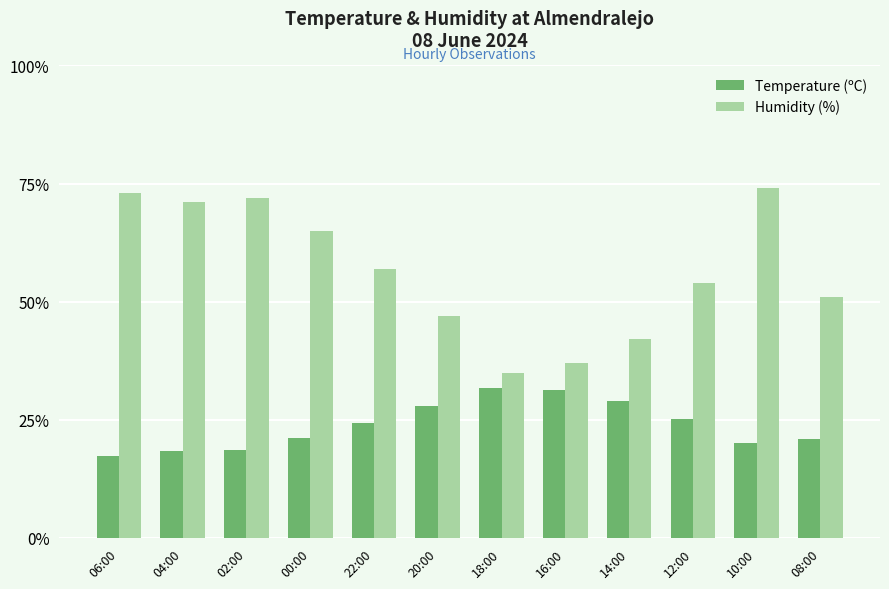

At which label does Humidity (%) reach its minimum?

18:00